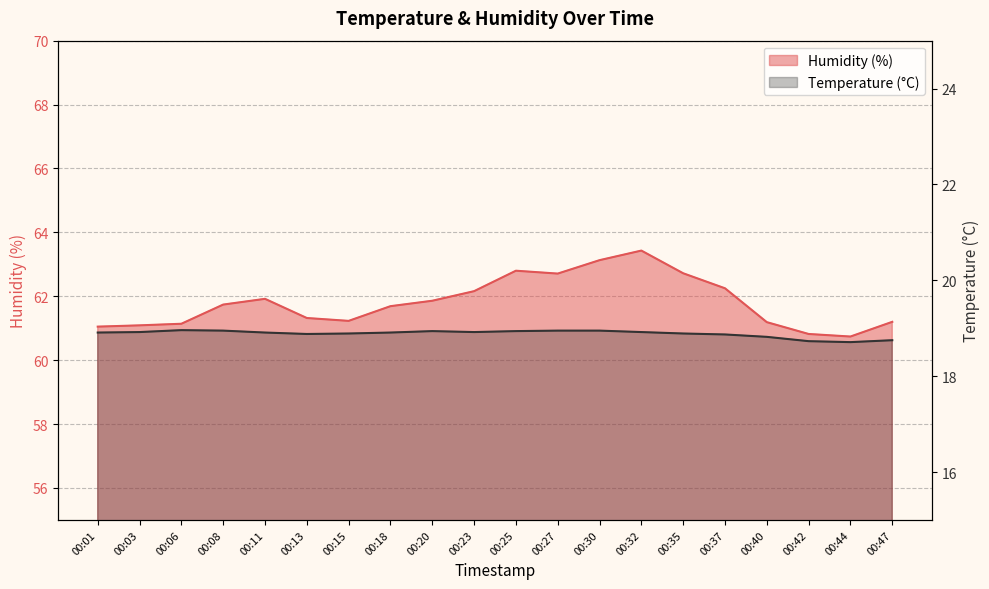

Rank the series by their maximum value, from highest to lowest.

humidity, temperature